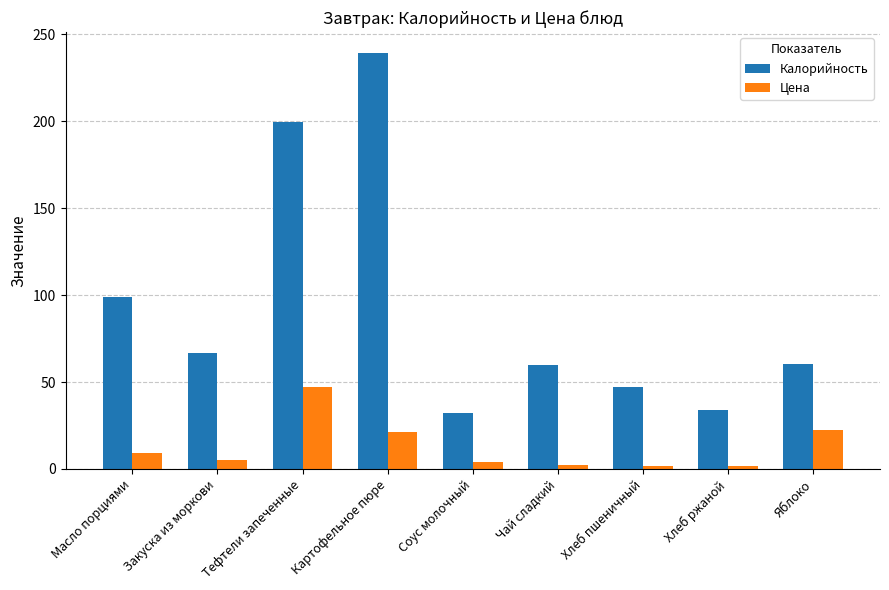

The Цена series shows 2.1 at Чай сладкий. True or false?

True